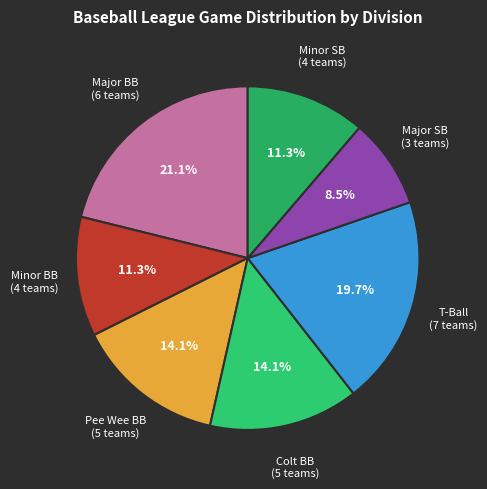

How many slices are in this pie chart?

7